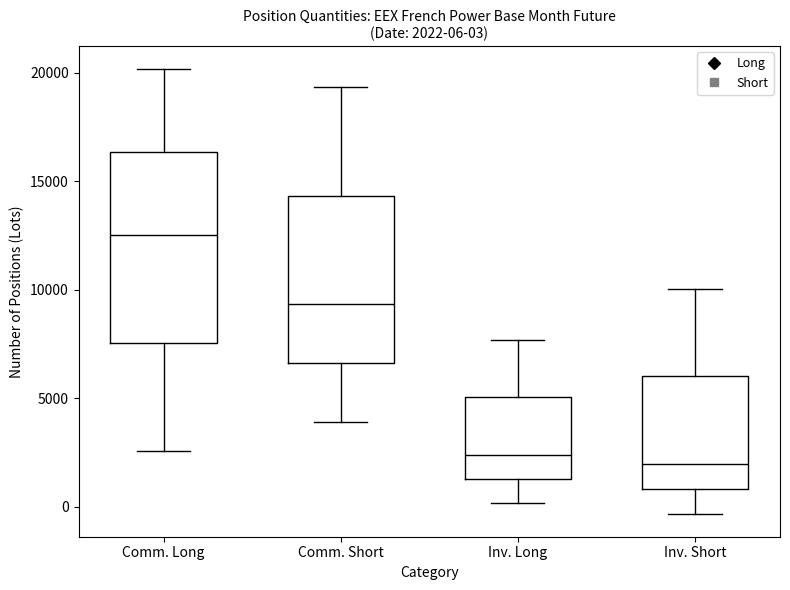

Which box has the highest median line?

Comm. Long